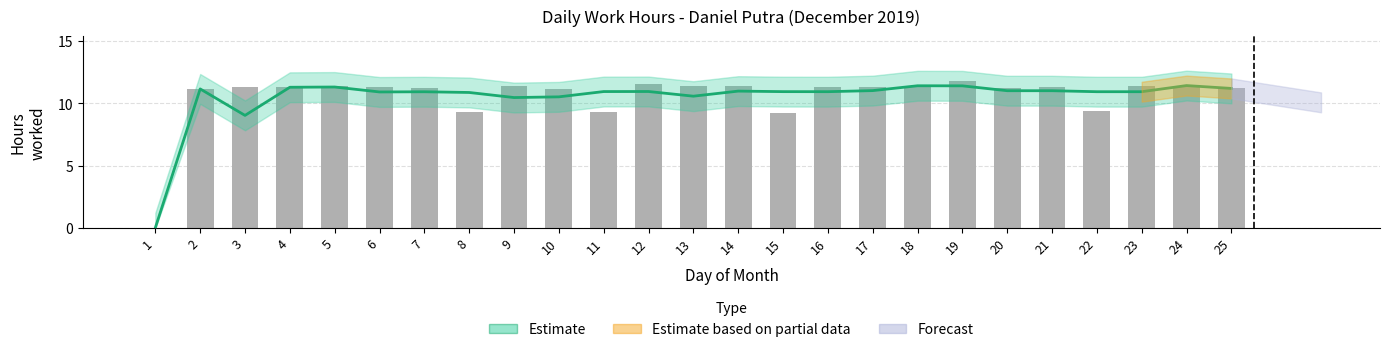

List the labels in order of value, largest first.

19, 12, 24, 5, 13, 14, 18, 23, 9, 17, 6, 16, 4, 3, 21, 7, 20, 25, 2, 10, 22, 8, 11, 15, 1